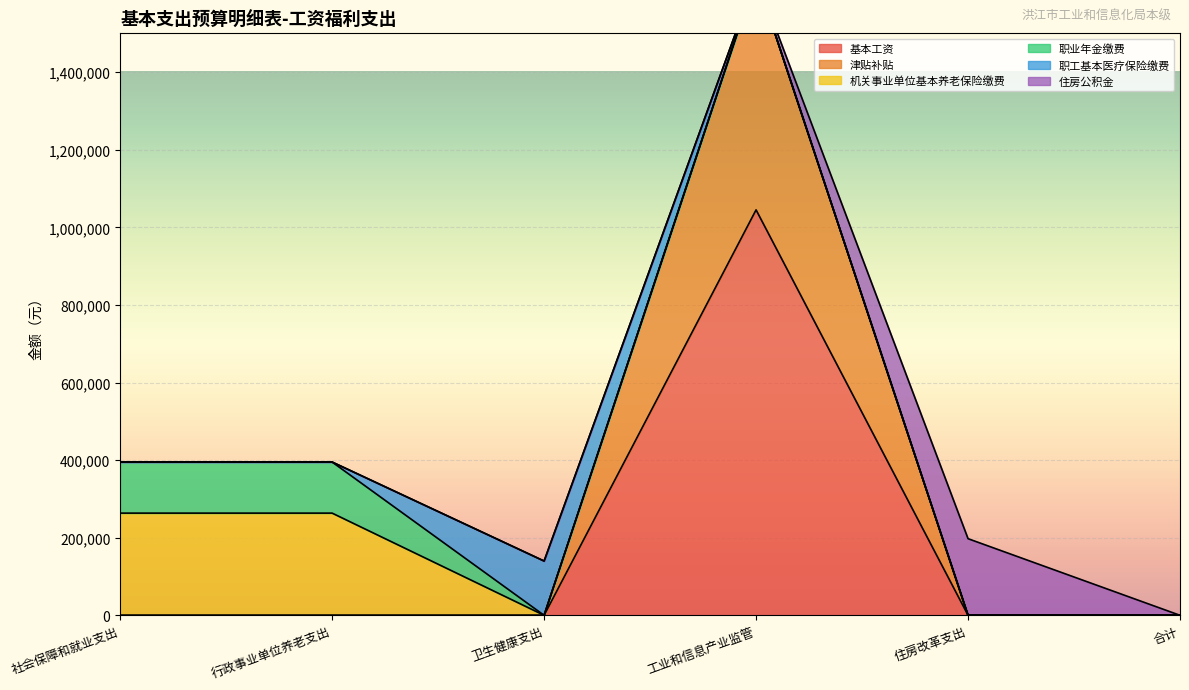

Which series changed the most between 卫生健康支出 and 工业和信息产业监管?

基本工资